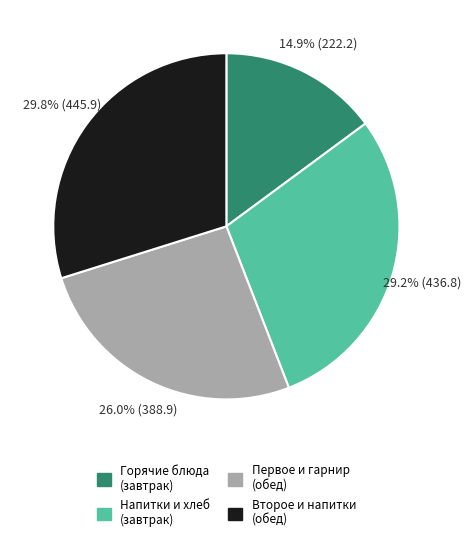

Is there any slice that represents more than half of the pie?

No